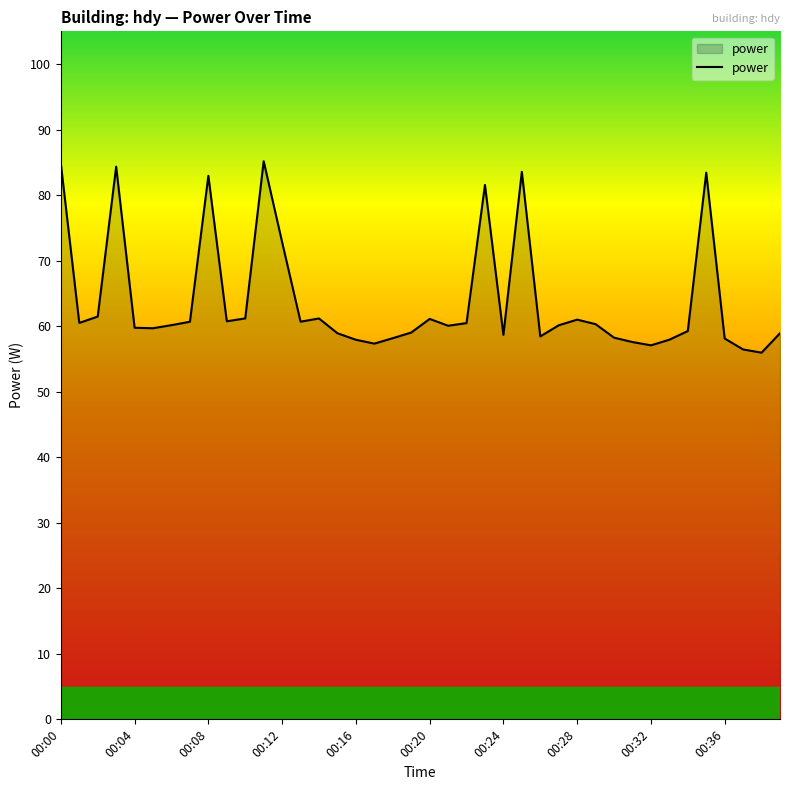

What is the difference between the second highest and second lowest values?

28.4